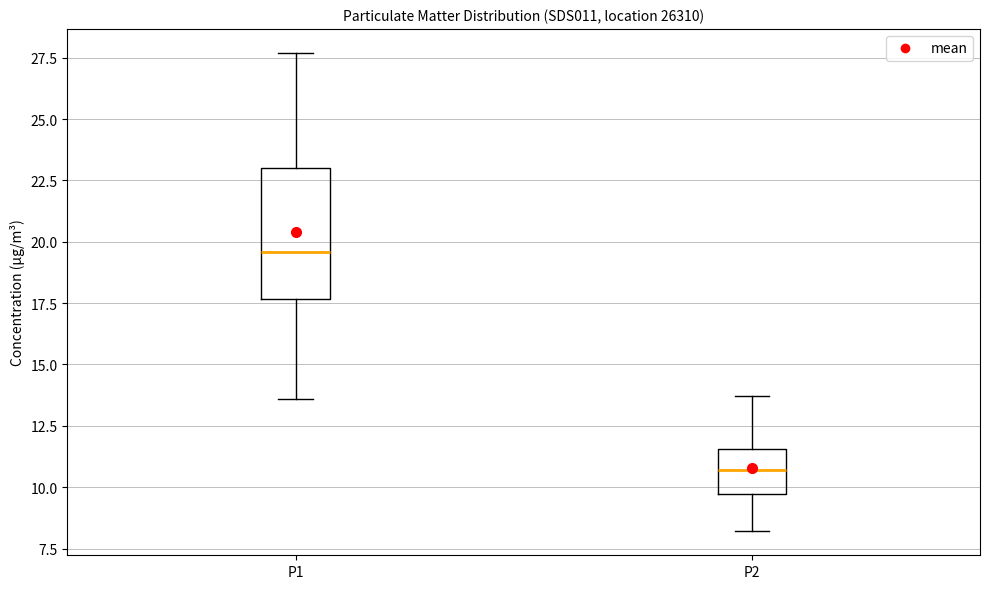

Which box is the tallest, from its lower edge to its upper edge?

P1